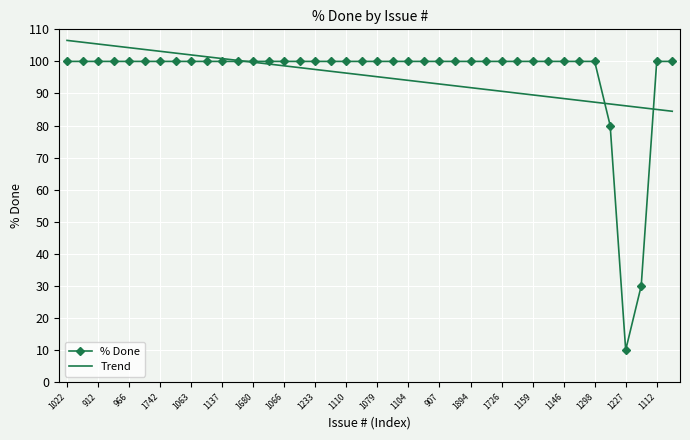

What is the difference between the maximum and minimum values in the Trend series?

22.1